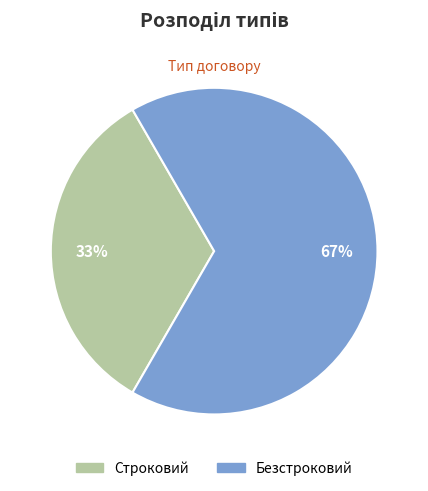

Approximately how many times larger is the value at Строковий compared to Безстроковий?

0.5